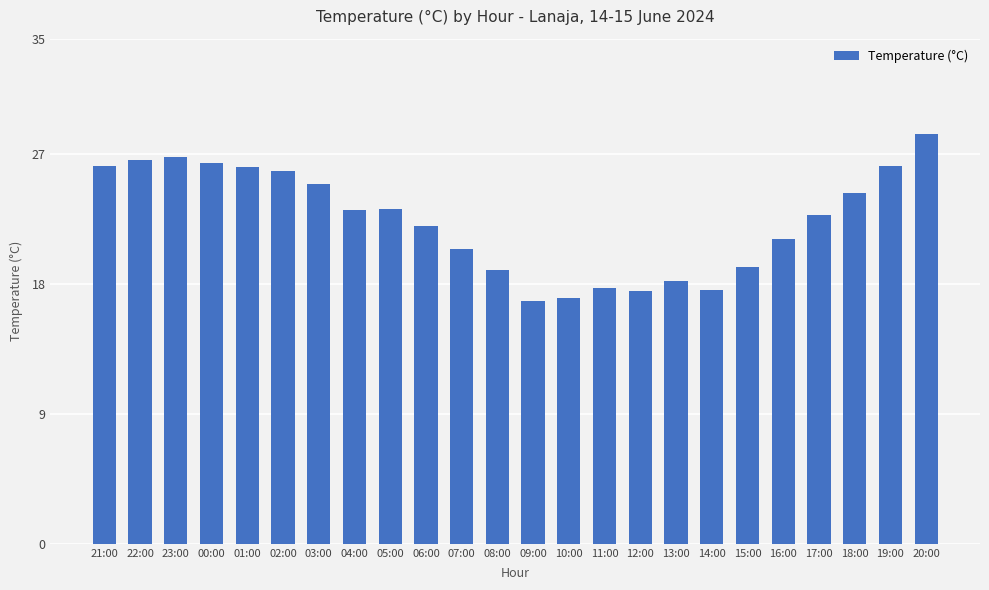

Where does the data first go above 23?

21:00